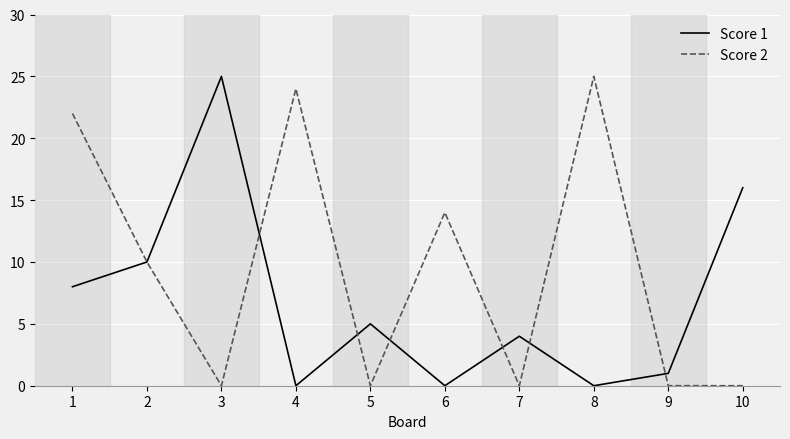

At how many categories does at least one series exceed 9?

7